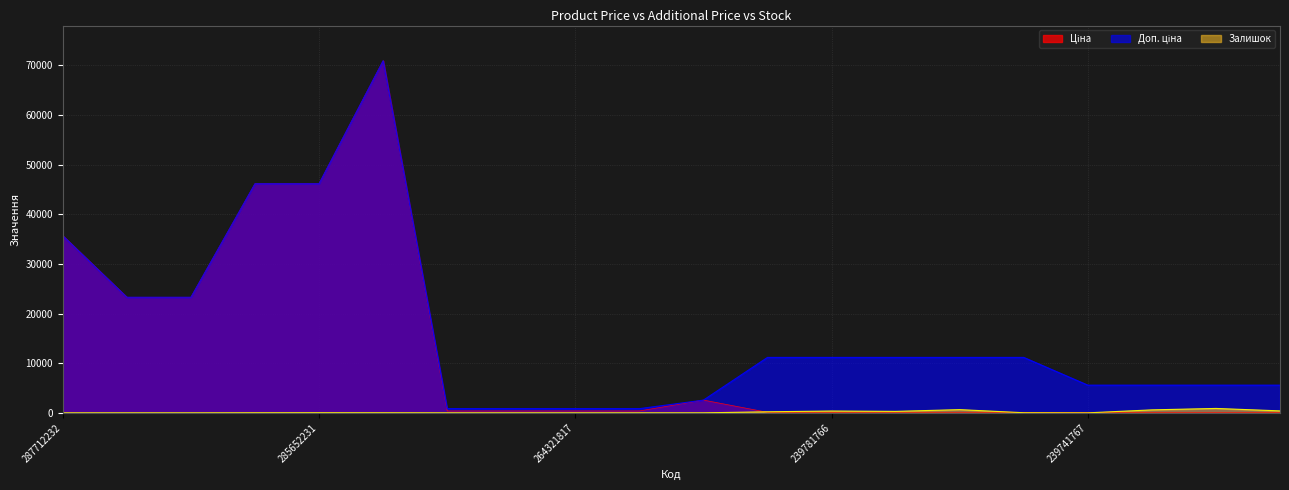

What is the average value of the Ціна series?

12515.6